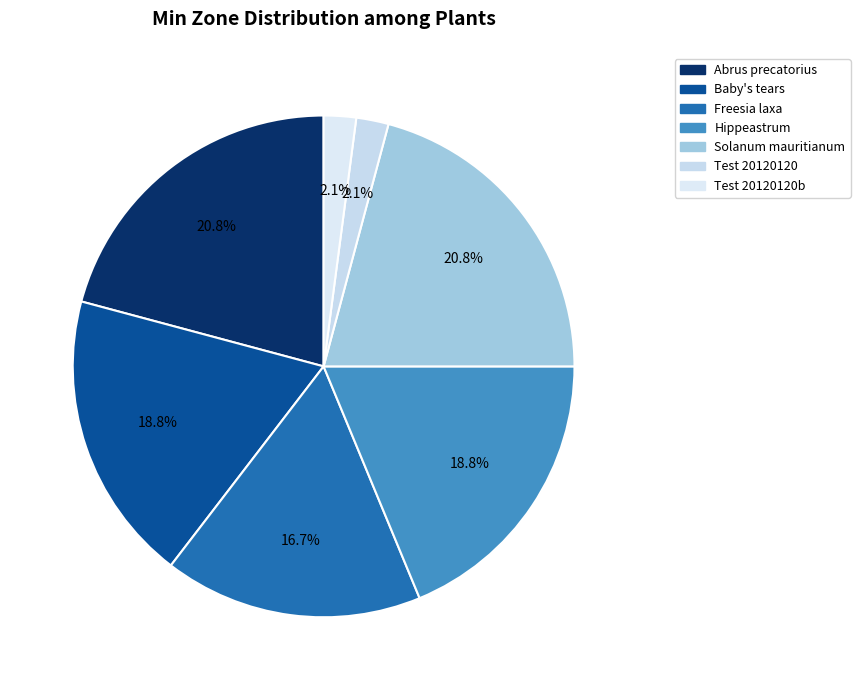

To the nearest percent, what portion does Hippeastrum represent?

19%